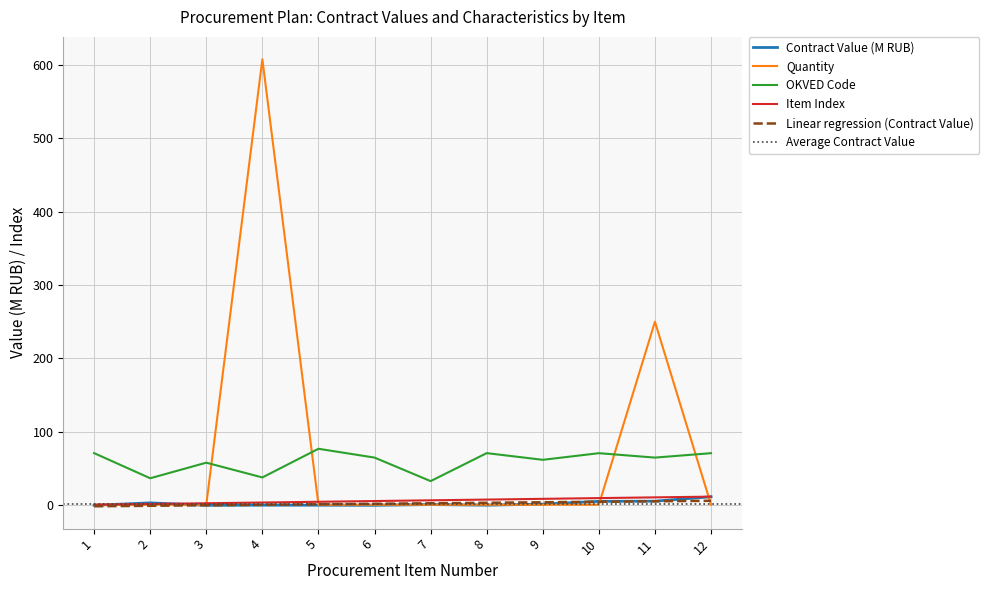

True or false: Quantity and Total intersect in this chart.

True